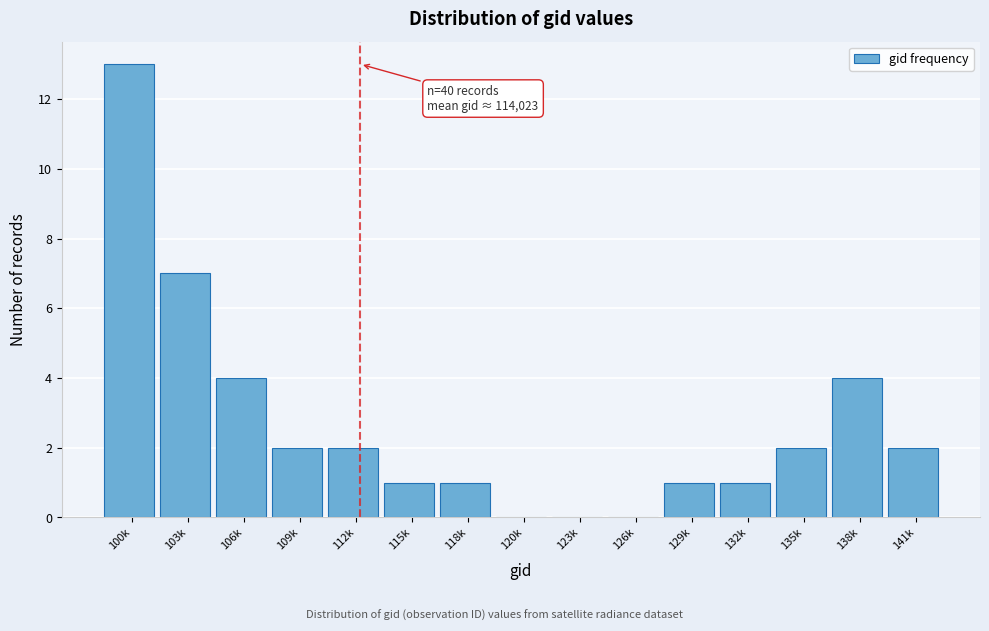

Reading right to left, what are all the values shown in this chart?

141k=2	138k=4	135k=2	132k=1	129k=1	126k=0	123k=0	120k=0	118k=1	115k=1	112k=2	109k=2	106k=4	103k=7	100k=13